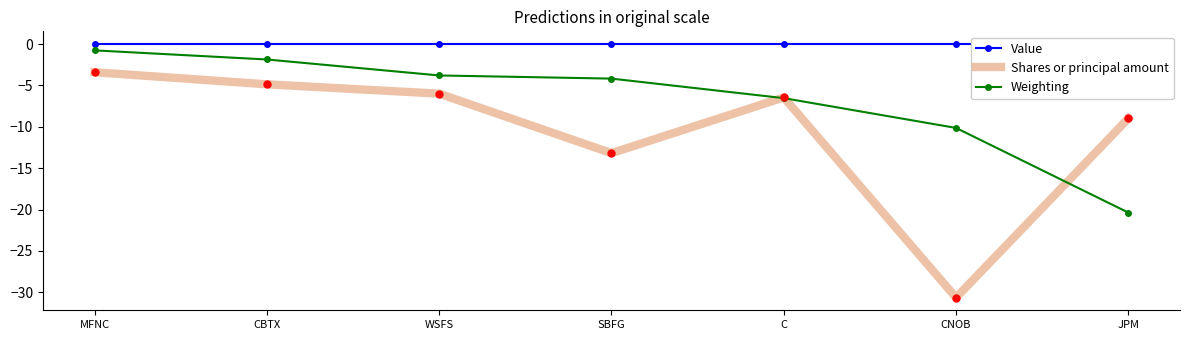

Reading left to right, what are all the values shown in this chart?

Value: MFNC=0.0	CBTX=0.0	WSFS=0.0	SBFG=0.0	C=0.0	CNOB=0.0	JPM=0.0
Shares or principal amount: MFNC=-3.4	CBTX=-4.9	WSFS=-6.0	SBFG=-13.2	C=-6.5	CNOB=-30.6	JPM=-9.0
Weighting: MFNC=-0.8	CBTX=-1.9	WSFS=-3.8	SBFG=-4.2	C=-6.5	CNOB=-10.1	JPM=-20.4